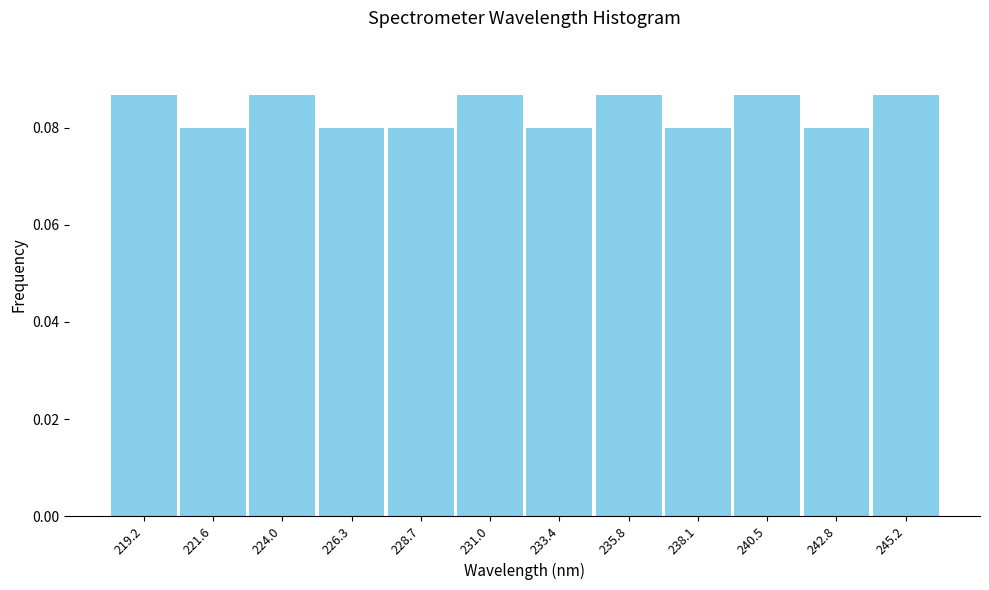

Reading left to right, transcribe this chart: for each bar, give the range it covers on the x-axis and its height. Neither the bar edges nor the heights are printed on the chart, so give them approximately, as read against the axes.

218.0 to 220.5: 0.086
220.5 to 223.0: 0.080
223.0 to 225.0: 0.086
225.0 to 227.5: 0.080
227.5 to 230.0: 0.080
230.0 to 232.0: 0.086
232.0 to 234.5: 0.080
234.5 to 237.0: 0.086
237.0 to 239.5: 0.080
239.5 to 241.5: 0.086
241.5 to 244.0: 0.080
244.0 to 246.5: 0.086